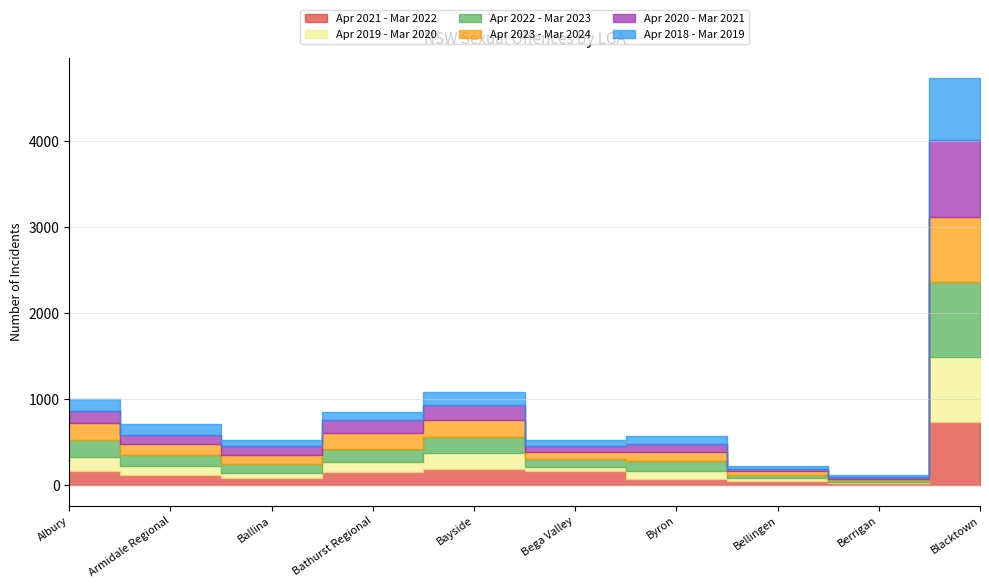

At how many categories does at least one series exceed 827?

1